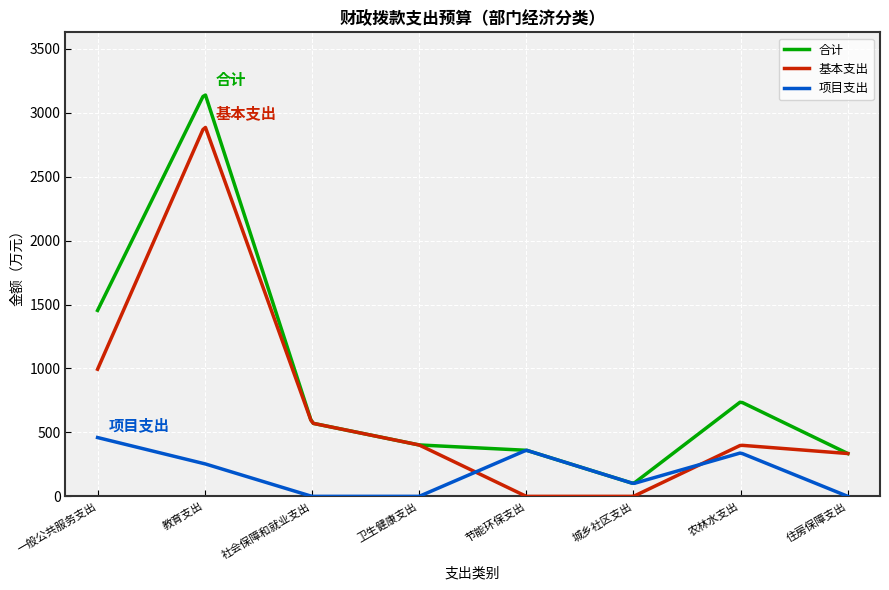

List the series in order of their peak value, highest first.

合计, 基本支出, 项目支出